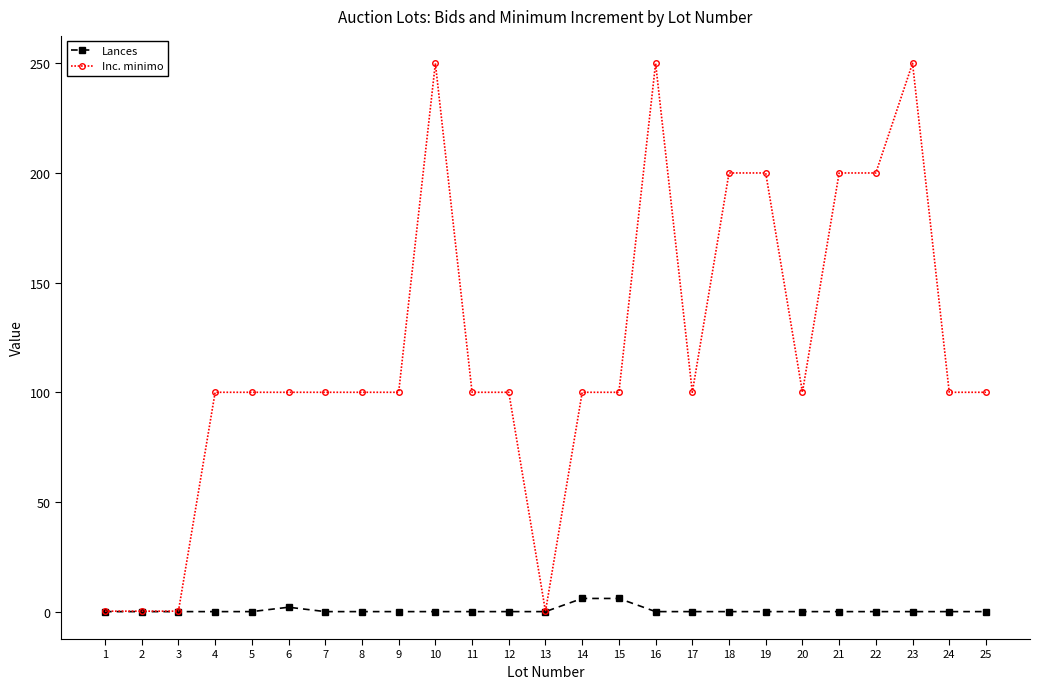

How many categories are shown in the chart?

25